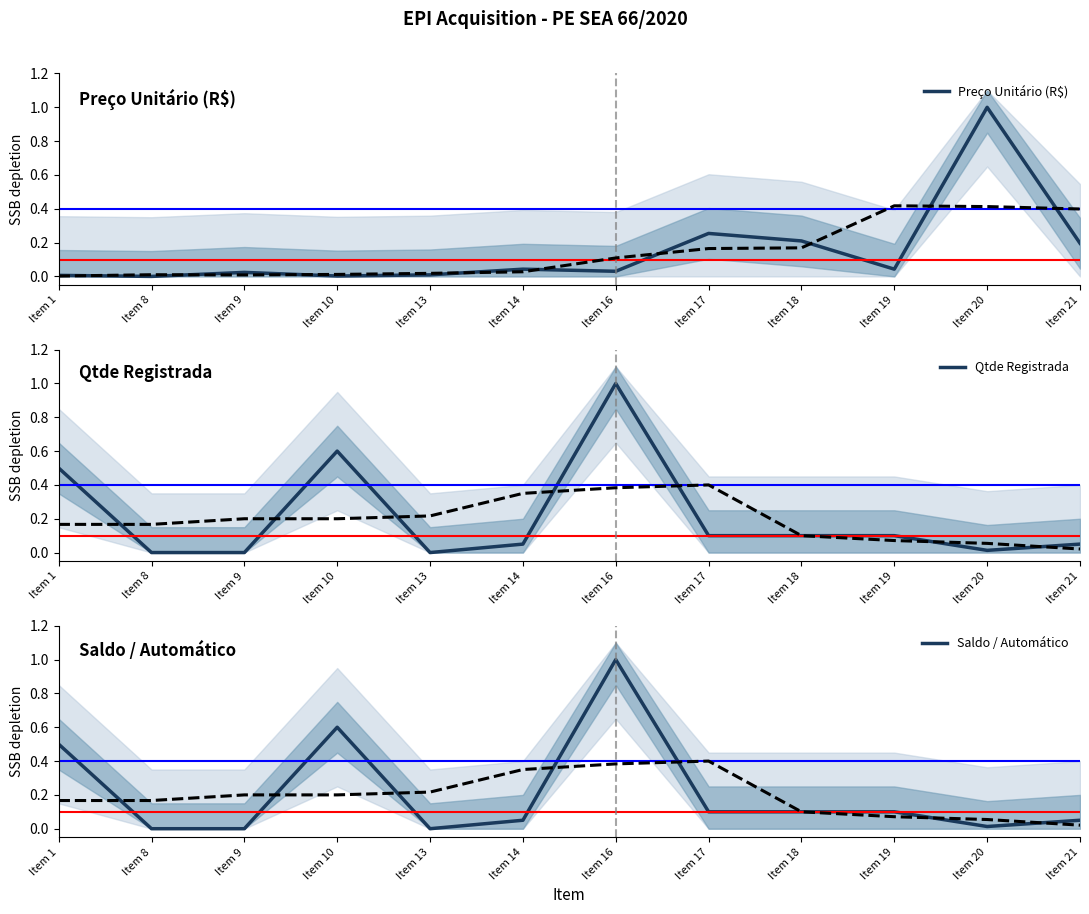

At which label does Qtde Registrada reach its peak?

Item 16